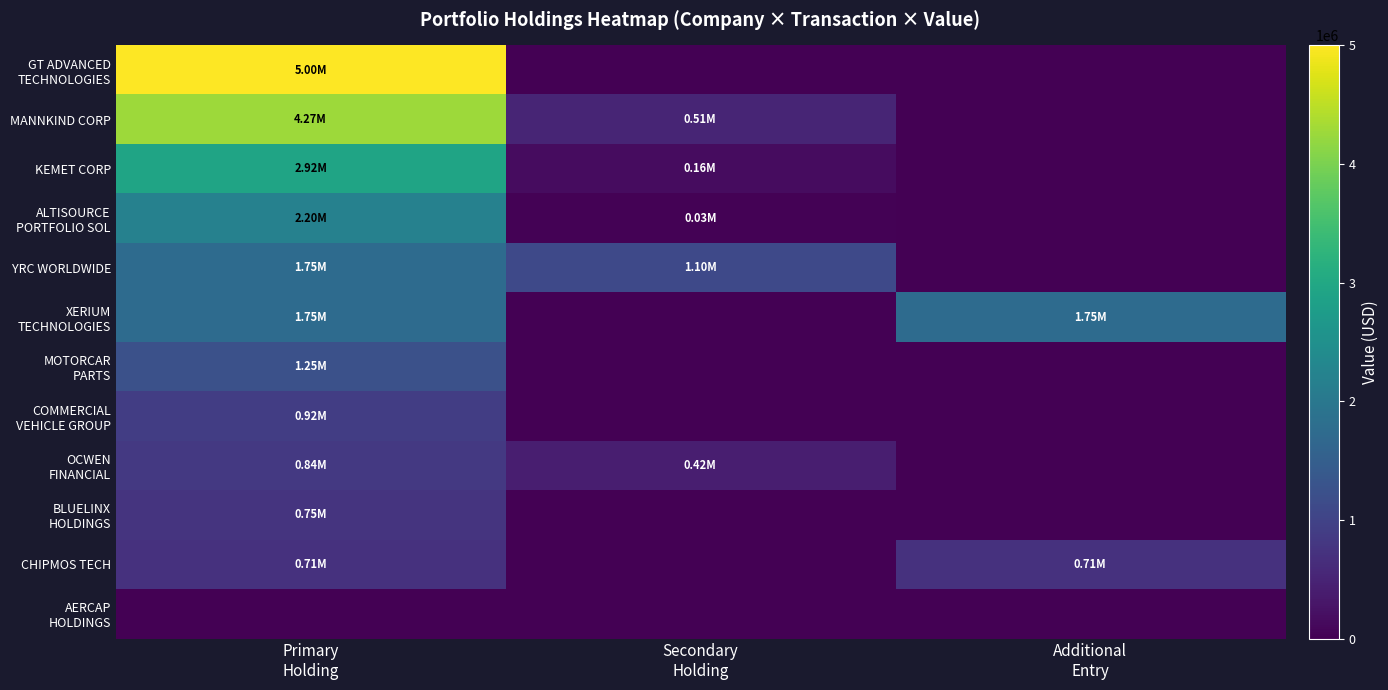

List the series in order of their peak value, lowest first.

AERCAP HOLDINGS, CHIPMOS TECH, BLUELINX HOLDINGS, OCWEN FINANCIAL, COMMERCIAL VEHICLE GROUP, MOTORCAR PARTS, XERIUM TECHNOLOGIES, YRC WORLDWIDE, ALTISOURCE PORTFOLIO SOL, KEMET CORP, MANNKIND CORP, GT ADVANCED TECHNOLOGIES